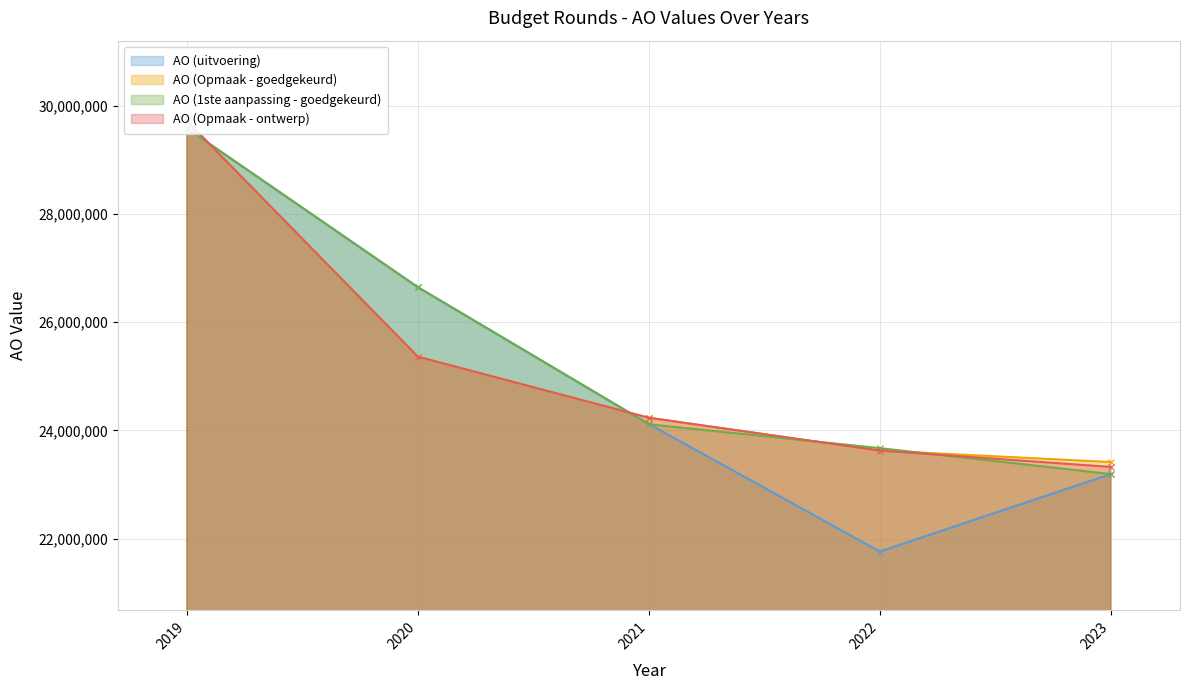

Reading left to right, list all the values displayed in this chart.

AO (uitvoering): 29589627	26650534	24117692	21759884	23191988
AO (Opmaak - goedgekeurd): 29722850	25364106	24234078	23627008	23414716
AO (1ste aanpassing - goedgekeurd): 29587878	26647994	24113261	23671928	23191988
AO (Opmaak - ontwerp): 29722850	25364106	24234078	23627008	23324879